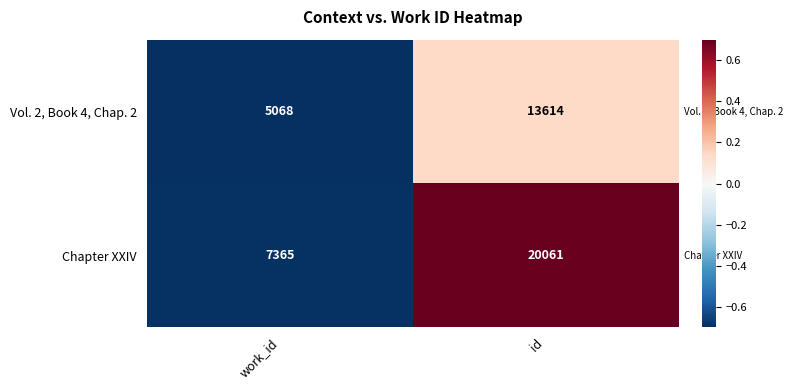

At which category is the sum across all series the highest?

id